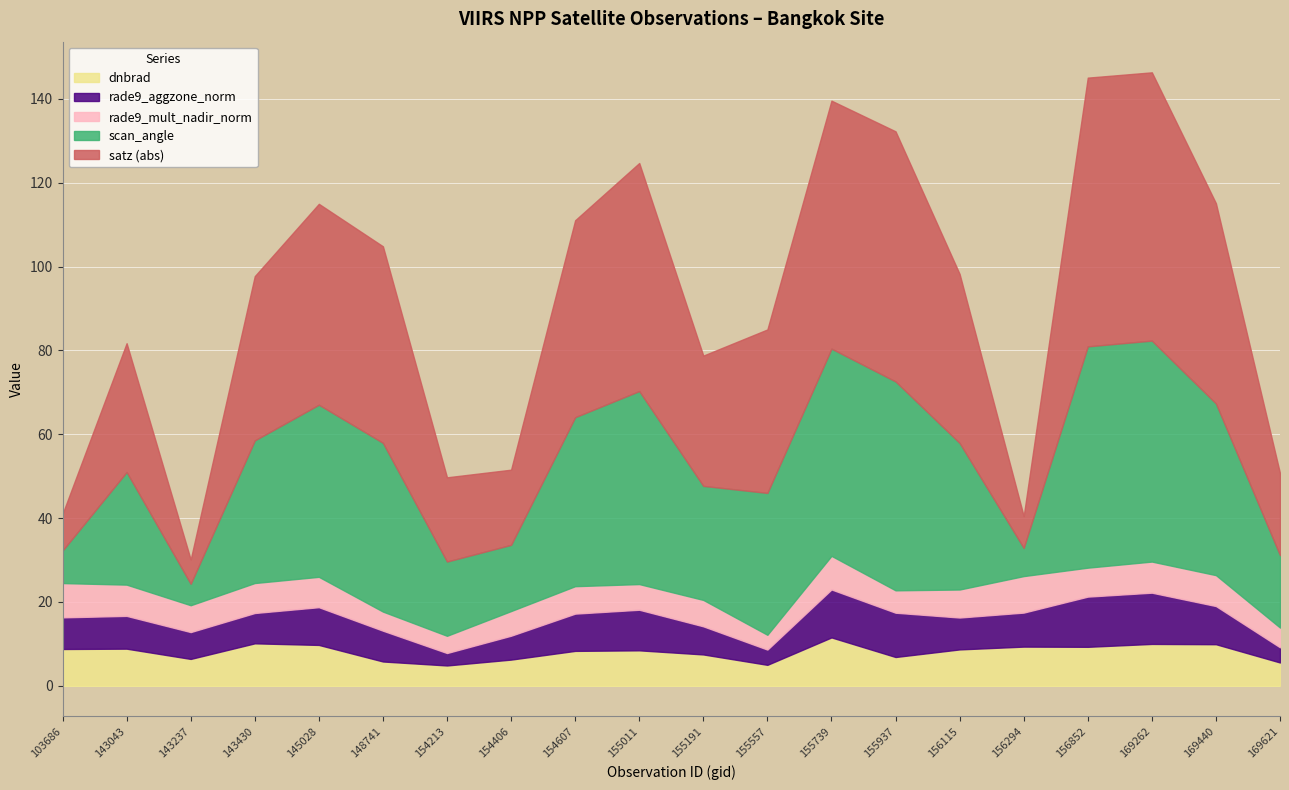

What are all the series names shown in the legend?

dnbrad, rade9_aggzone_norm, rade9_mult_nadir_norm, scan_angle, satz (abs)